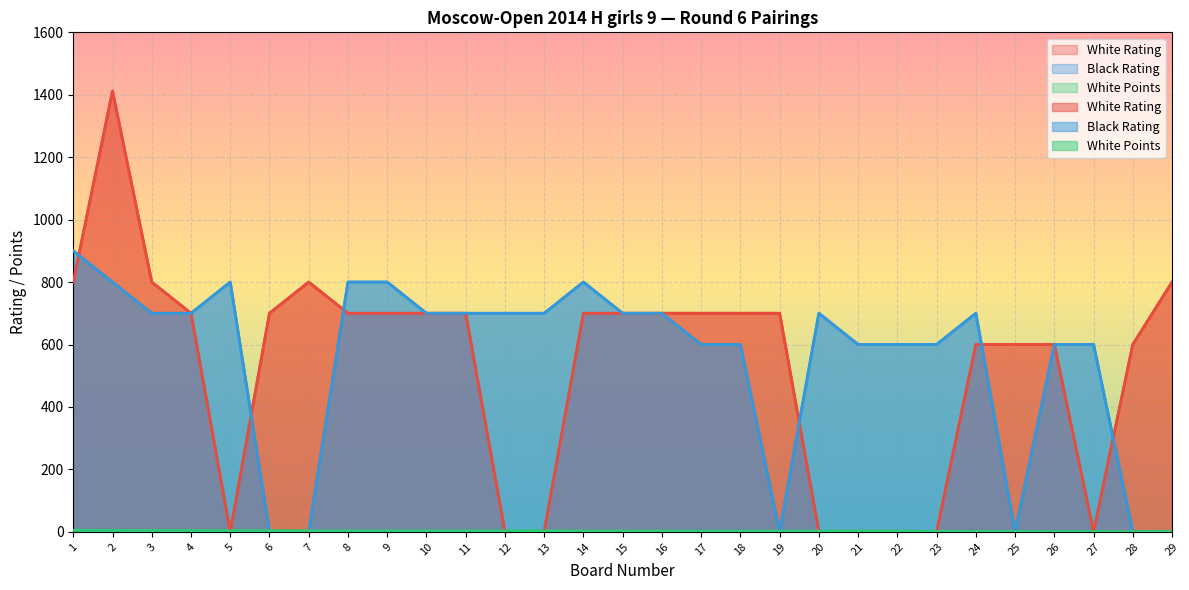

Which series has the largest total across all categories?

Black Rating